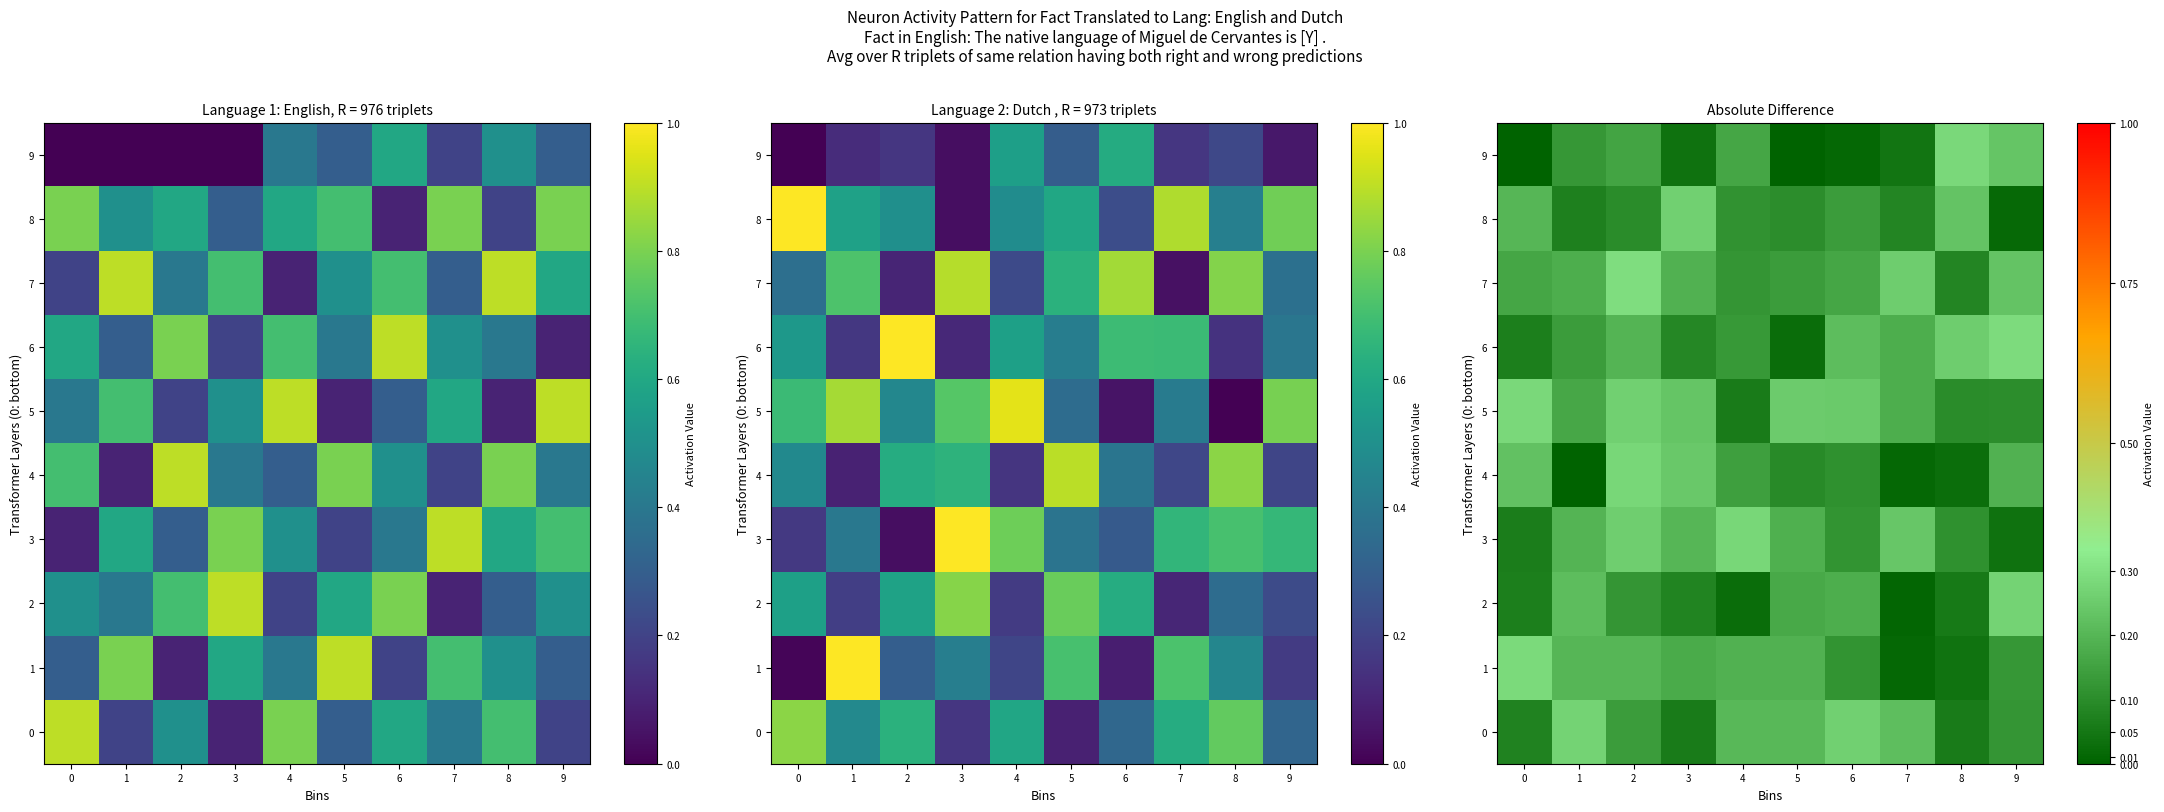

Rank the series at 7 from lowest to highest value.

2, 4, 1, 9, 8, 6, 5, 0, 3, 7